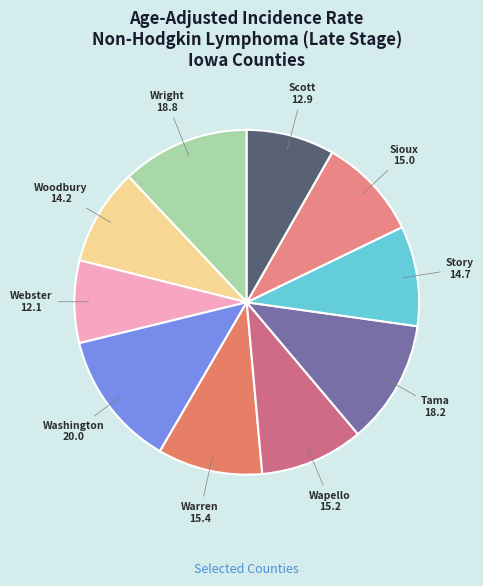

How many segments does this pie chart have?

10